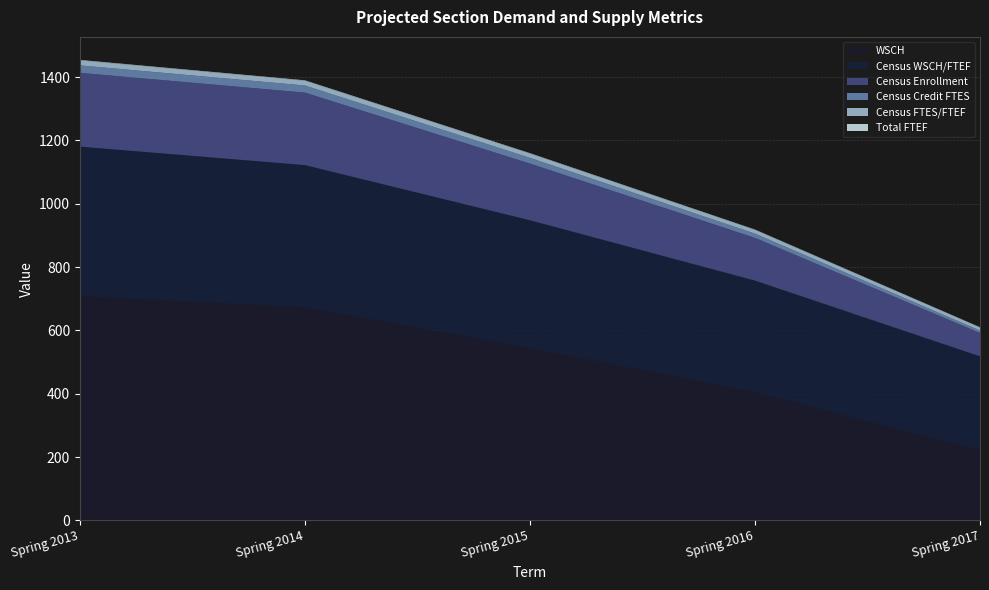

Reading right to left, extract all data points from this chart.

WSCH: Spring 2017=222.0	Spring 2016=405.0	Spring 2015=544.5	Spring 2014=673.2	Spring 2013=708.3
Census WSCH/FTEF: Spring 2017=296.0	Spring 2016=352.2	Spring 2015=403.3	Spring 2014=448.8	Spring 2013=472.2
Census Credit FTES: Spring 2017=7.4	Spring 2016=13.5	Spring 2015=18.1	Spring 2014=22.4	Spring 2013=23.6
Census Enrollment: Spring 2017=74.0	Spring 2016=135.0	Spring 2015=179.0	Spring 2014=229.0	Spring 2013=233.0
Census FTES/FTEF: Spring 2017=9.9	Spring 2016=11.7	Spring 2015=13.4	Spring 2014=15.0	Spring 2013=15.7
Total FTEF: Spring 2017=0.8	Spring 2016=1.2	Spring 2015=1.4	Spring 2014=1.5	Spring 2013=1.5